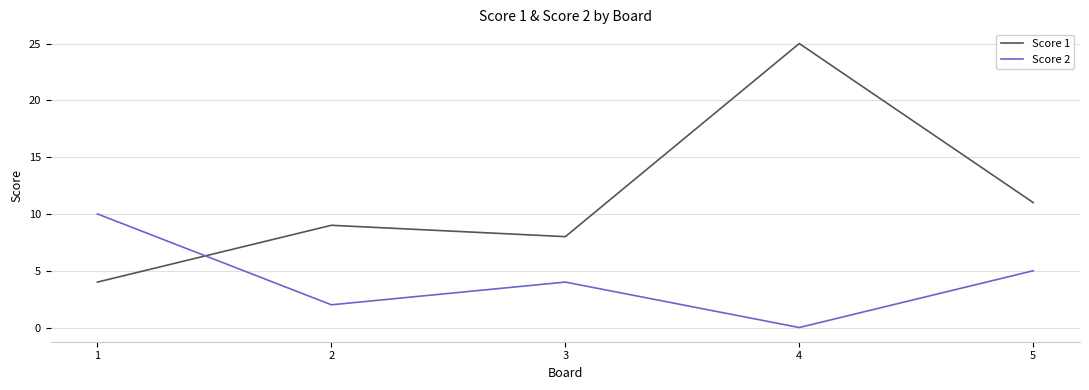

The value of Score 2 at 1 is 6. True or false?

False